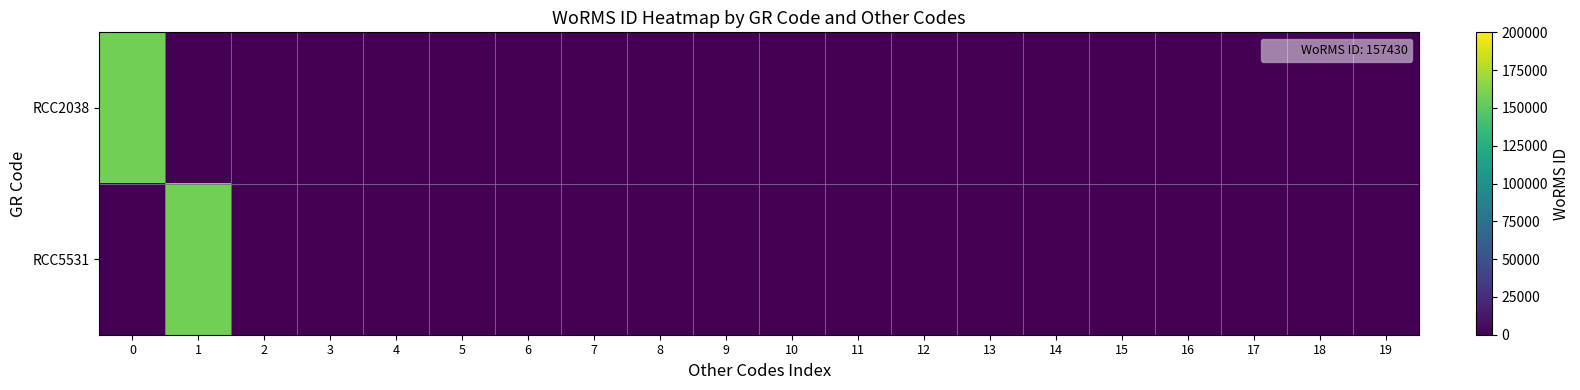

Between 6 and 16, which series saw the biggest shift?

RCC2038